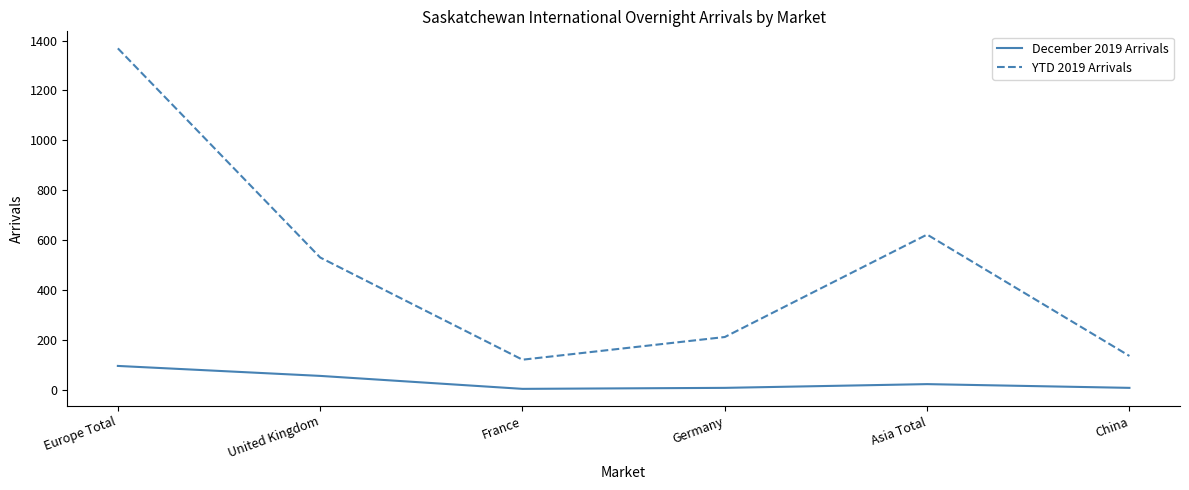

At which category does December 2019 Arrivals reach its first local peak?

Asia Total